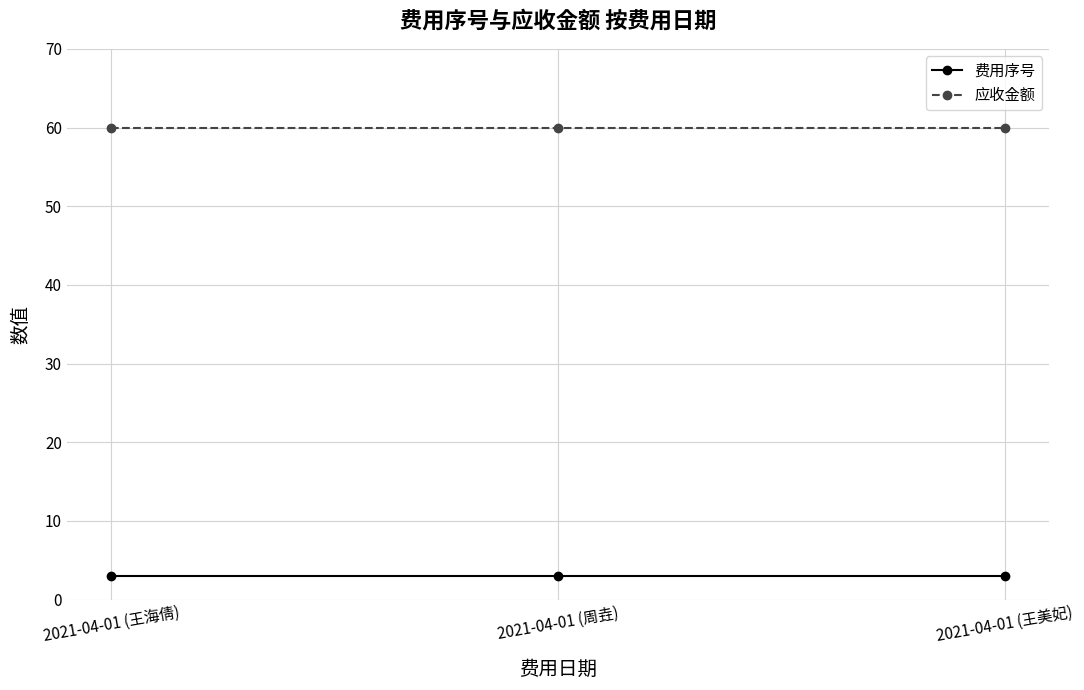

What value does the 费用序号 series have at 2021-04-01 (王海倩)?

3